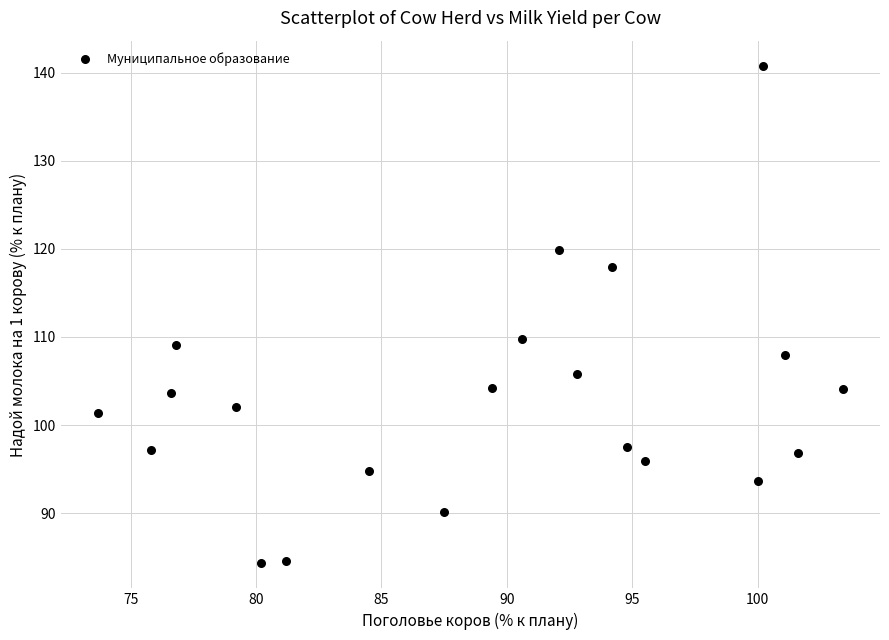

What Y value in the scatter plot is closest to 112?

109.8